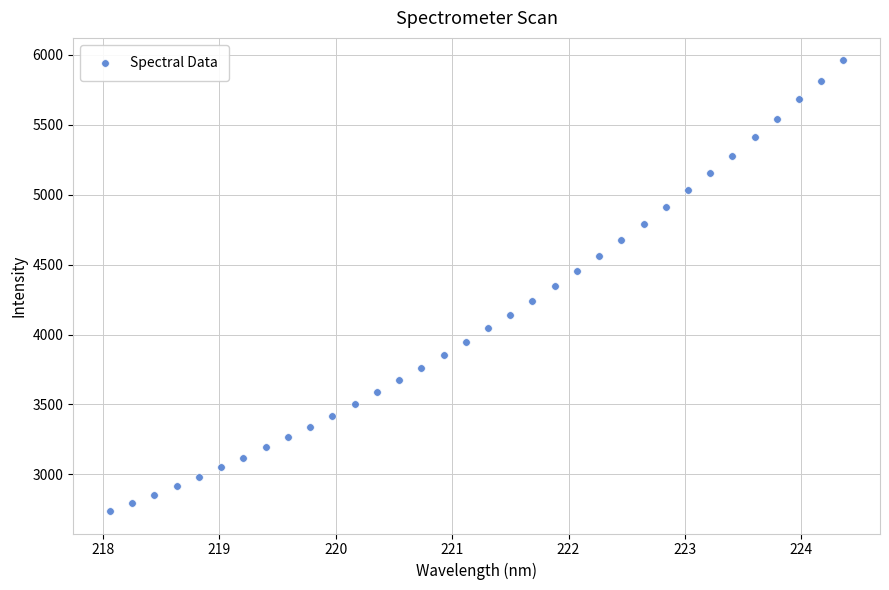

What is the range of Y values (max minus min)?

3221.0